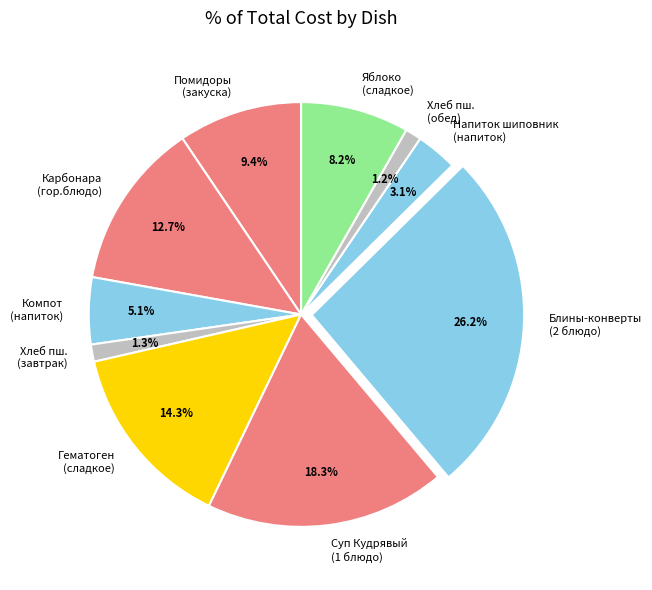

What is the largest slice in the pie chart?

Блины-конверты (2 блюдо)